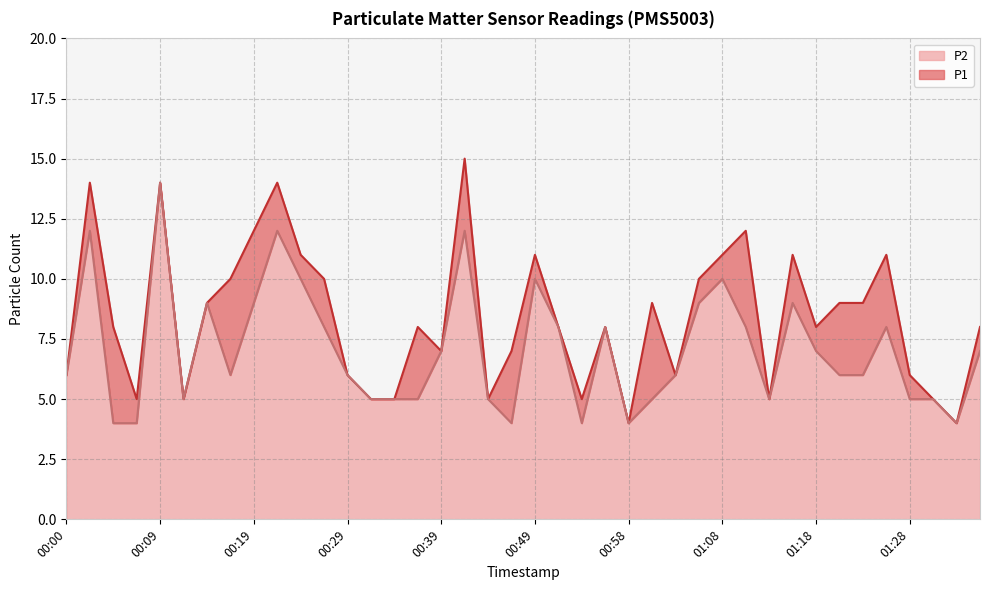

Which series has the largest range (max minus min)?

P1